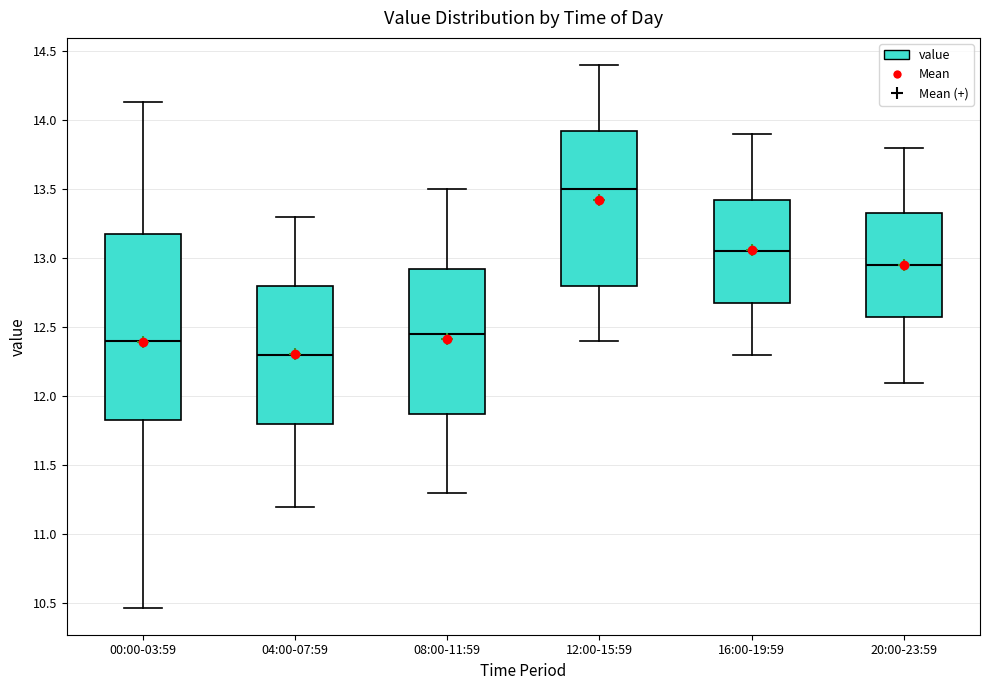

Reading left to right, read every box against the y-axis: the position of its median line, the range the box covers, and the ends of its whiskers. The values are not printed on the chart, so give them approximately, as read against the axis.

00:00-03:59: median 12.40, box 11.85 to 13.15, whiskers 10.45 to 14.15
04:00-07:59: median 12.30, box 11.80 to 12.80, whiskers 11.20 to 13.30
08:00-11:59: median 12.45, box 11.90 to 12.95, whiskers 11.30 to 13.50
12:00-15:59: median 13.50, box 12.80 to 13.95, whiskers 12.40 to 14.40
16:00-19:59: median 13.05, box 12.70 to 13.45, whiskers 12.30 to 13.90
20:00-23:59: median 12.95, box 12.60 to 13.35, whiskers 12.10 to 13.80